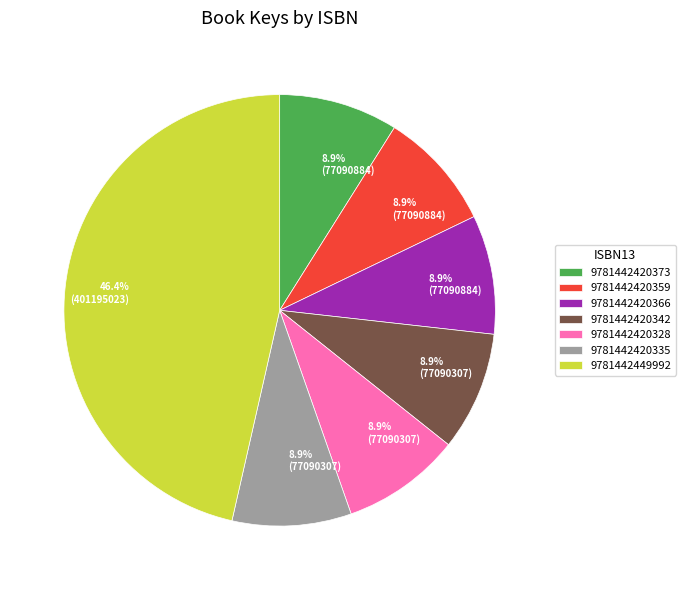

To the nearest percent, what percentage of the pie is 9781442449992?

46%